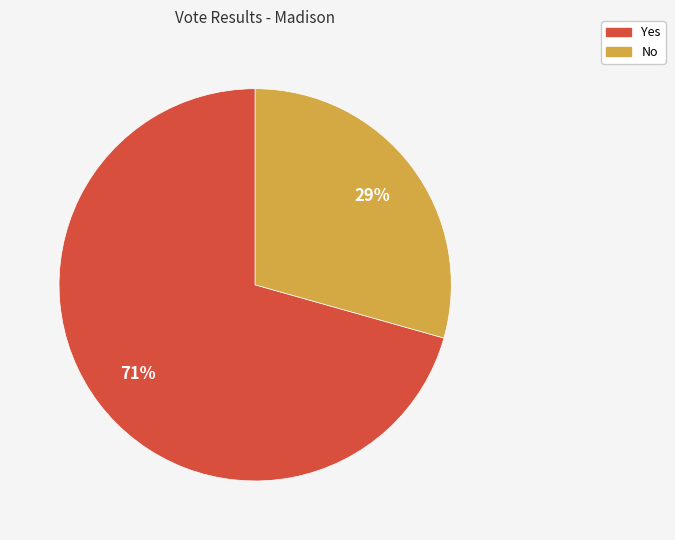

Which has a higher value, Yes or No?

Yes